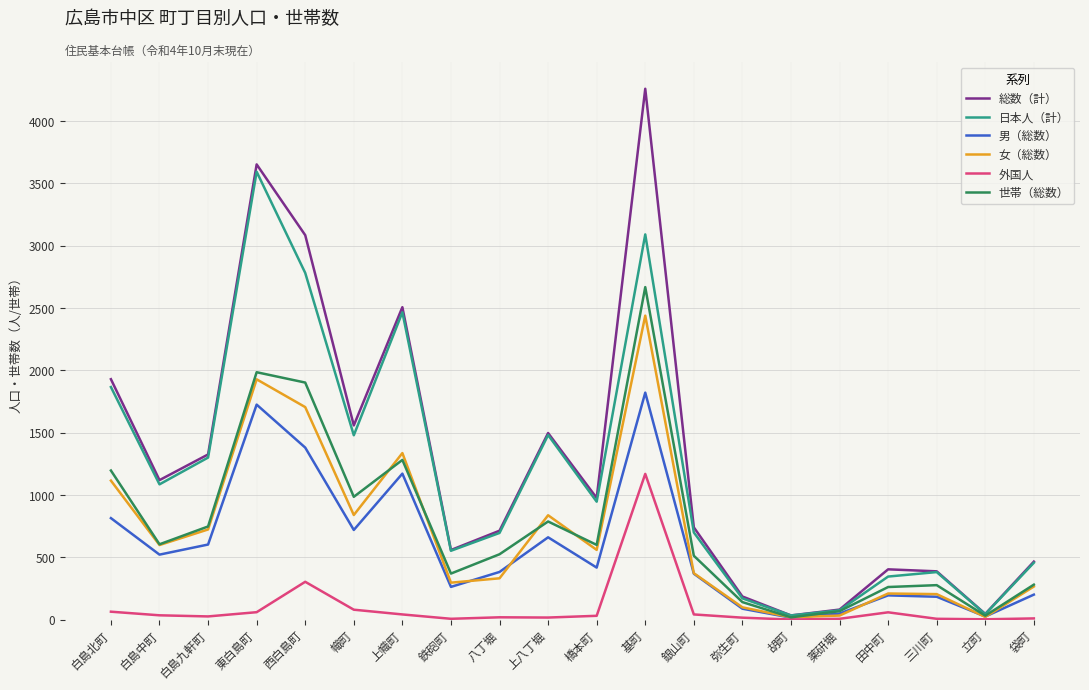

At which label does 世帯（総数） reach its peak?

基町